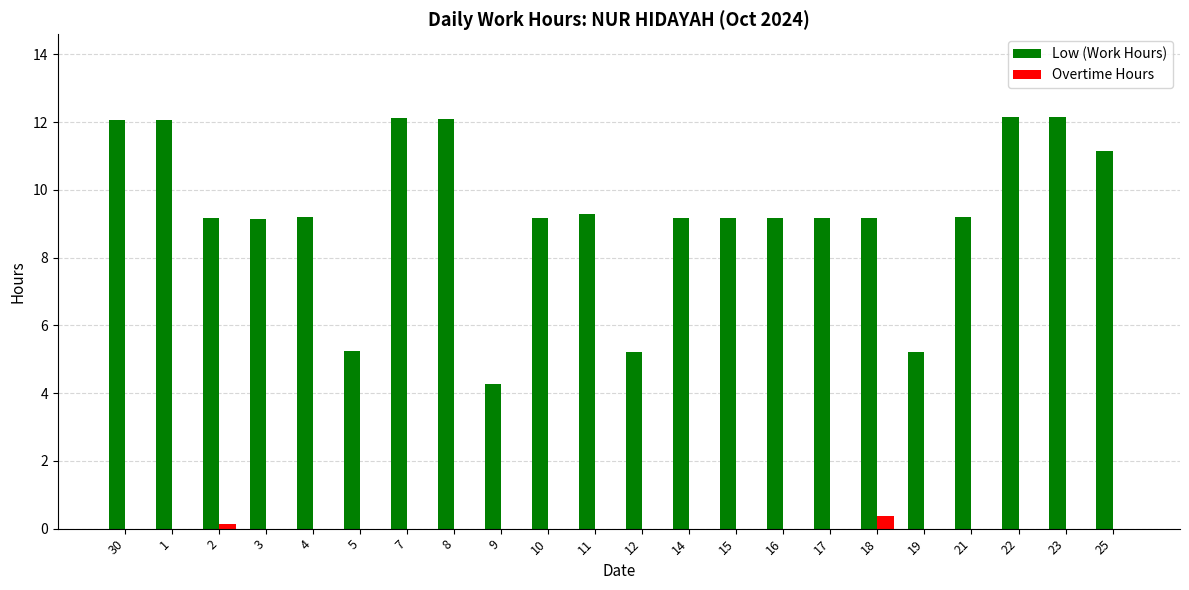

What is the maximum value for Overtime Hours?

0.4